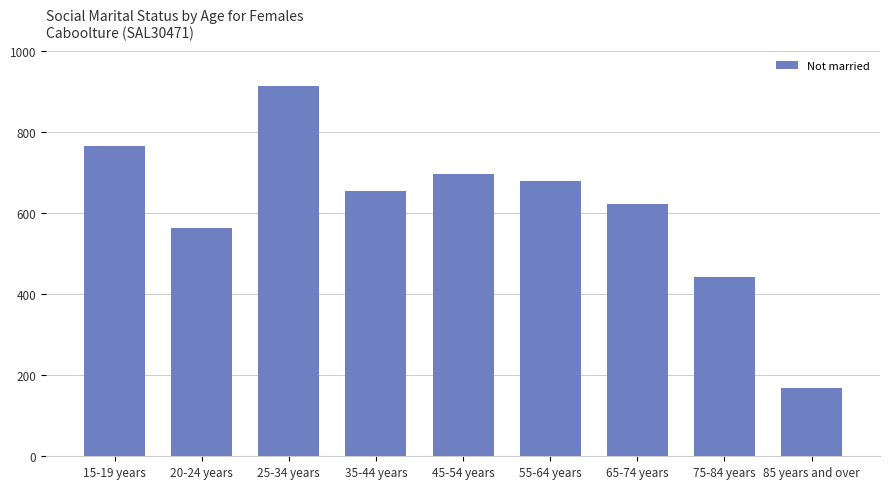

Reading right to left, transcribe all the data shown in this chart.

85 years and over=169	75-84 years=441	65-74 years=621	55-64 years=679	45-54 years=695	35-44 years=654	25-34 years=913	20-24 years=564	15-19 years=766